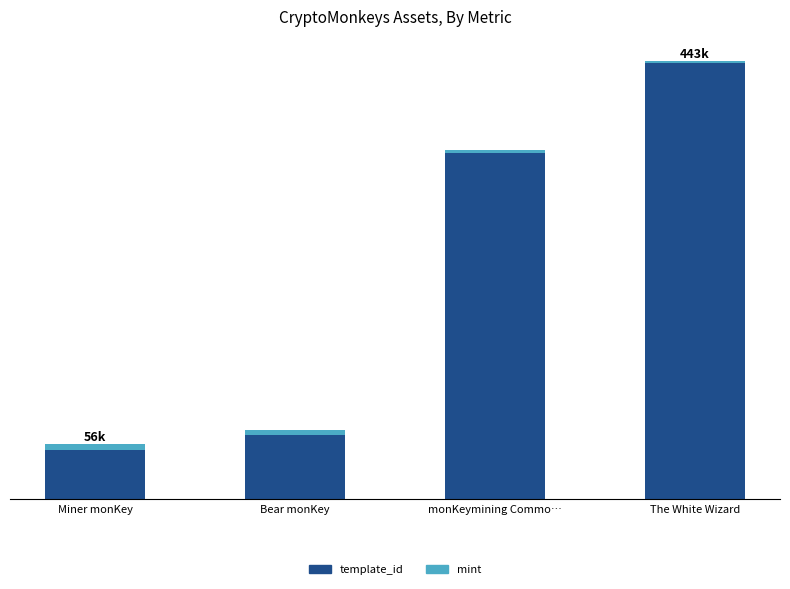

Are the bars grouped side by side (vs. stacked)?

No